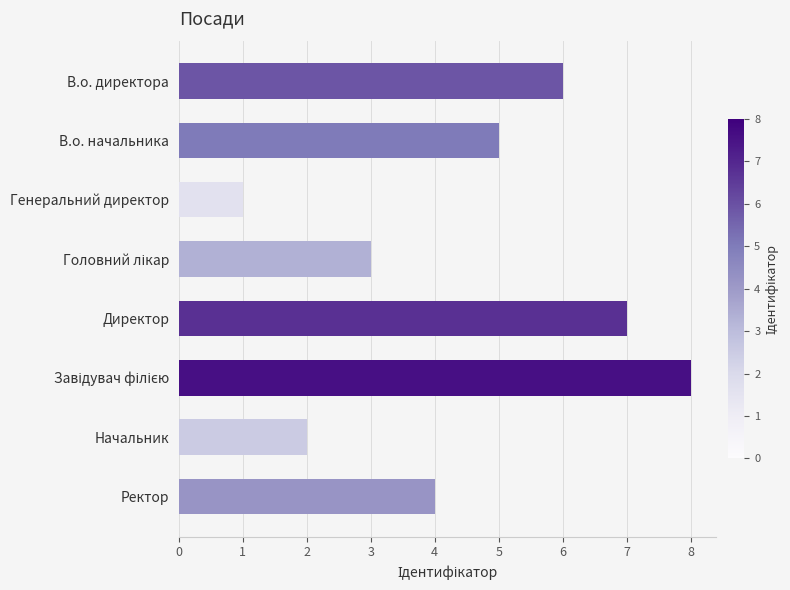

Reading top to bottom, what are all the values shown in this chart?

6	5	1	3	7	8	2	4